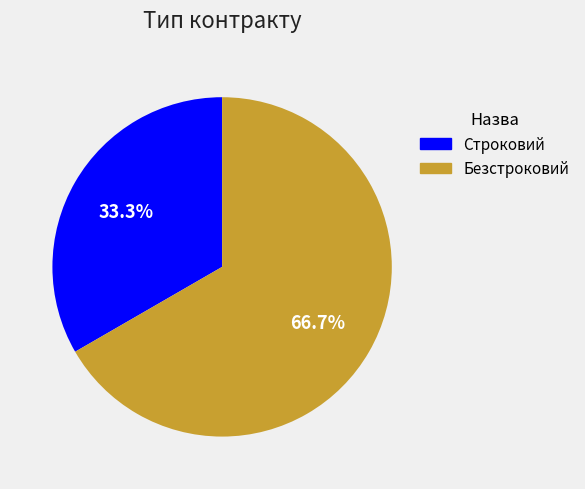

How many slices are in this pie chart?

2